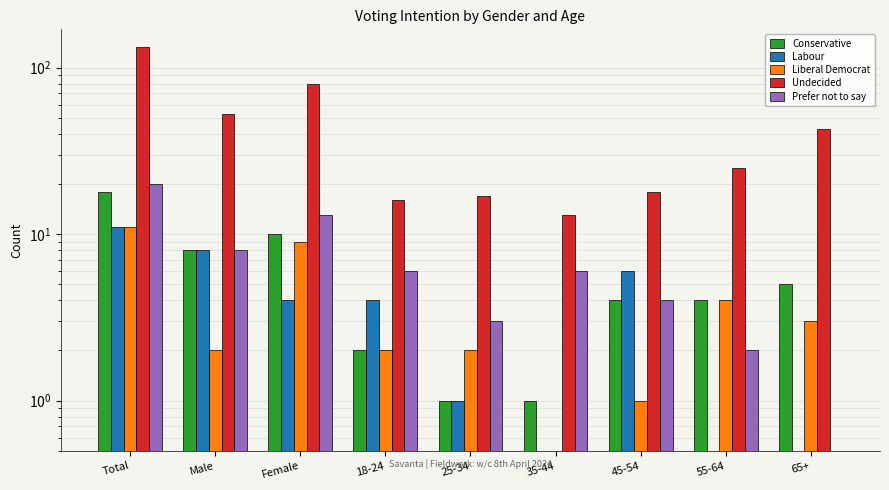

Between 45-54 and 18-24, which is larger?

45-54